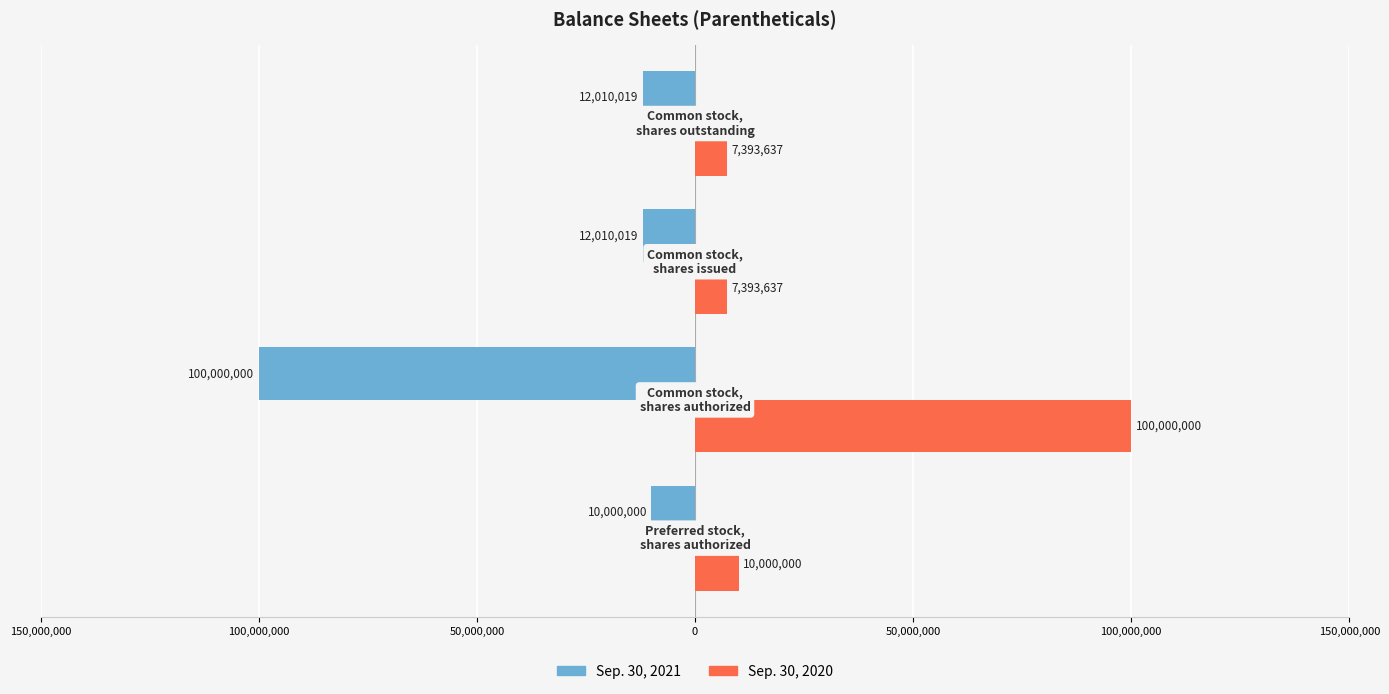

What are all the series names shown in the legend?

Sep. 30, 2021, Sep. 30, 2020